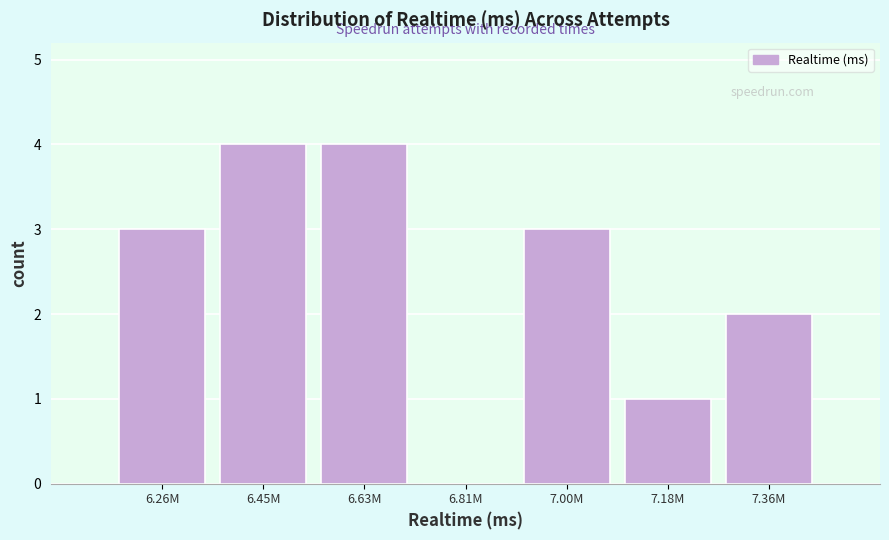

Reading right to left, list all the values displayed in this chart.

7.36M=2	7.18M=1	7.00M=3	6.81M=0	6.63M=4	6.45M=4	6.26M=3